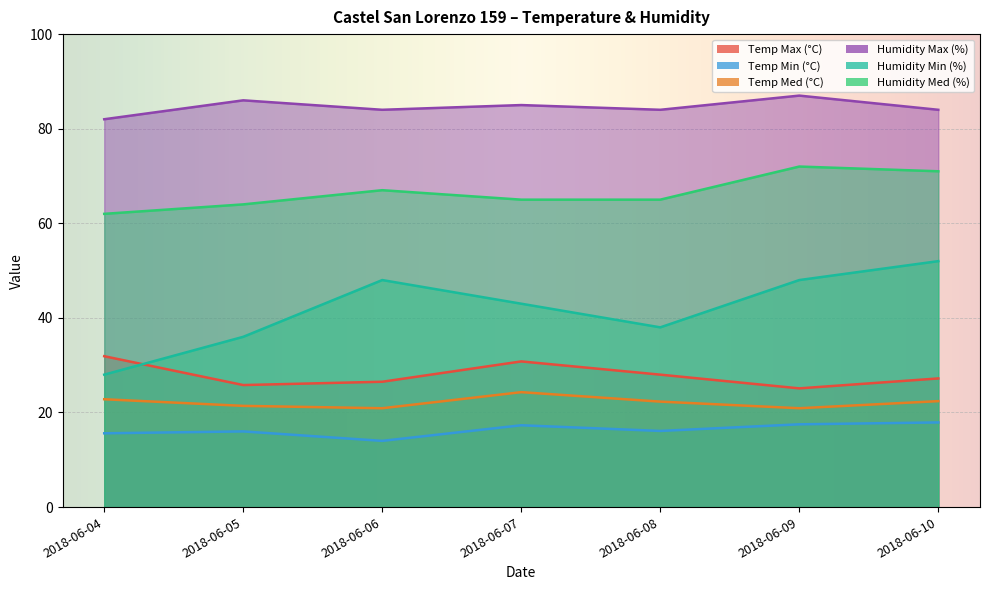

True or false: Humidity Min (%) and Temp Med (°C) intersect in this chart.

False